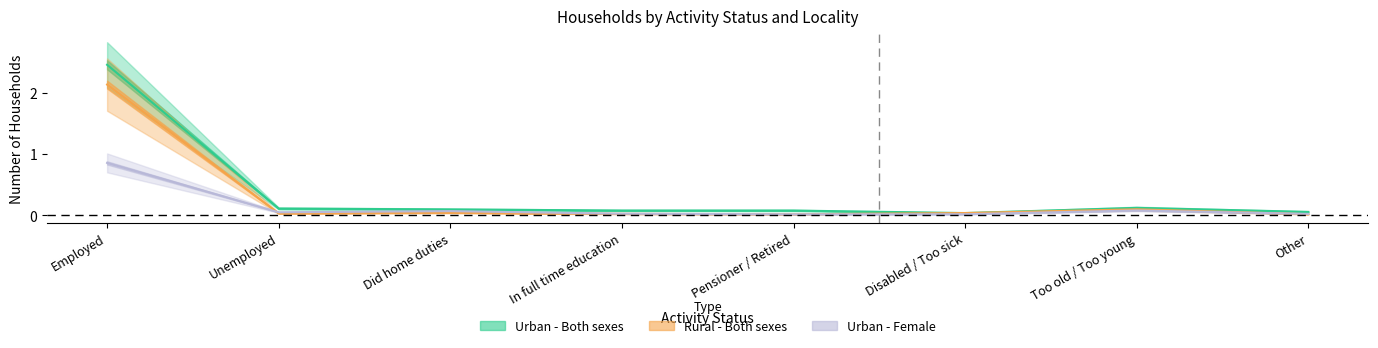

Between Other and Pensioner / Retired, which is larger?

Pensioner / Retired